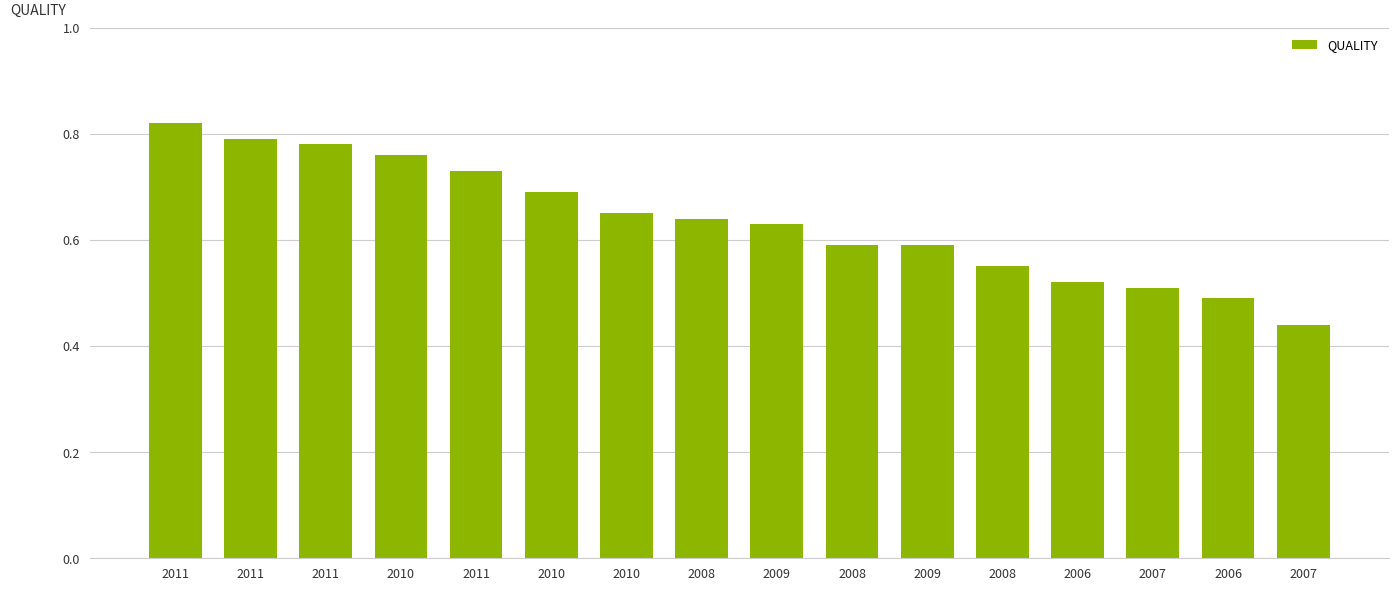

Does the chart contain any negative values?

No